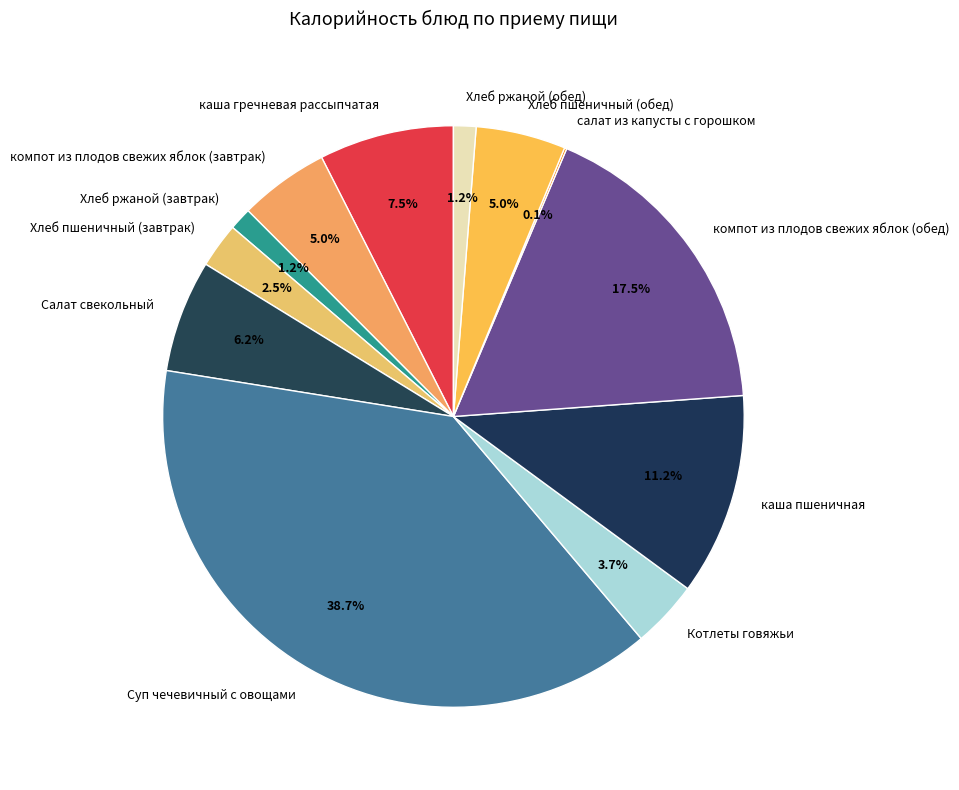

Is there any slice that represents more than half of the pie?

No